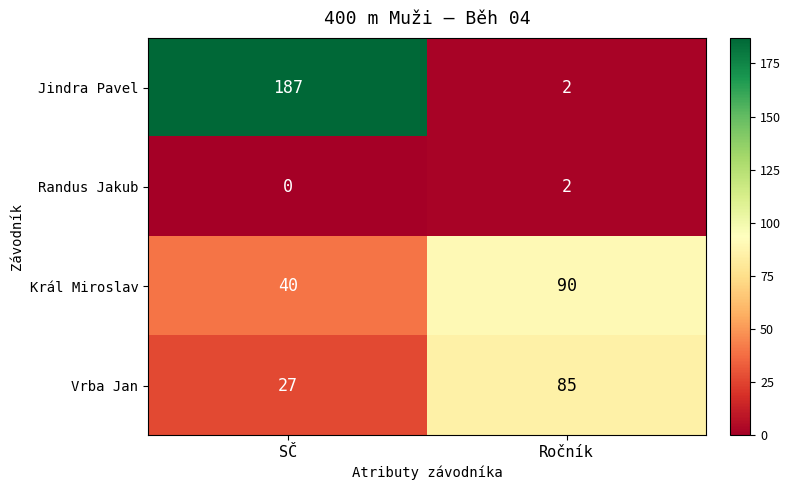

Which series has the largest total across all categories?

Jindra Pavel